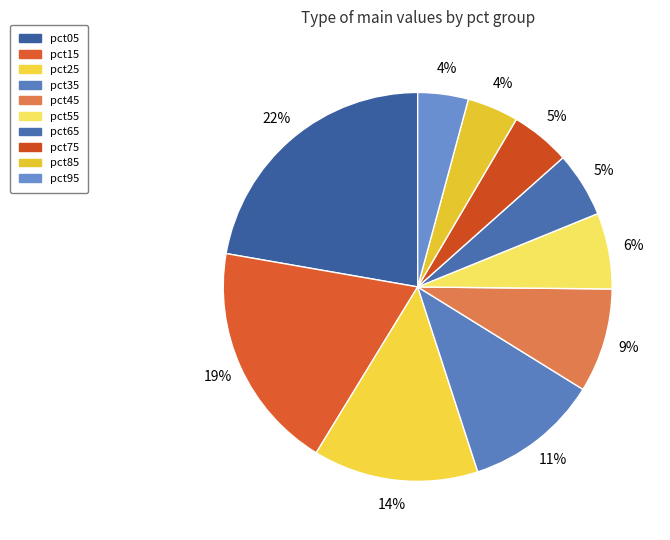

How many segments does this pie chart have?

10